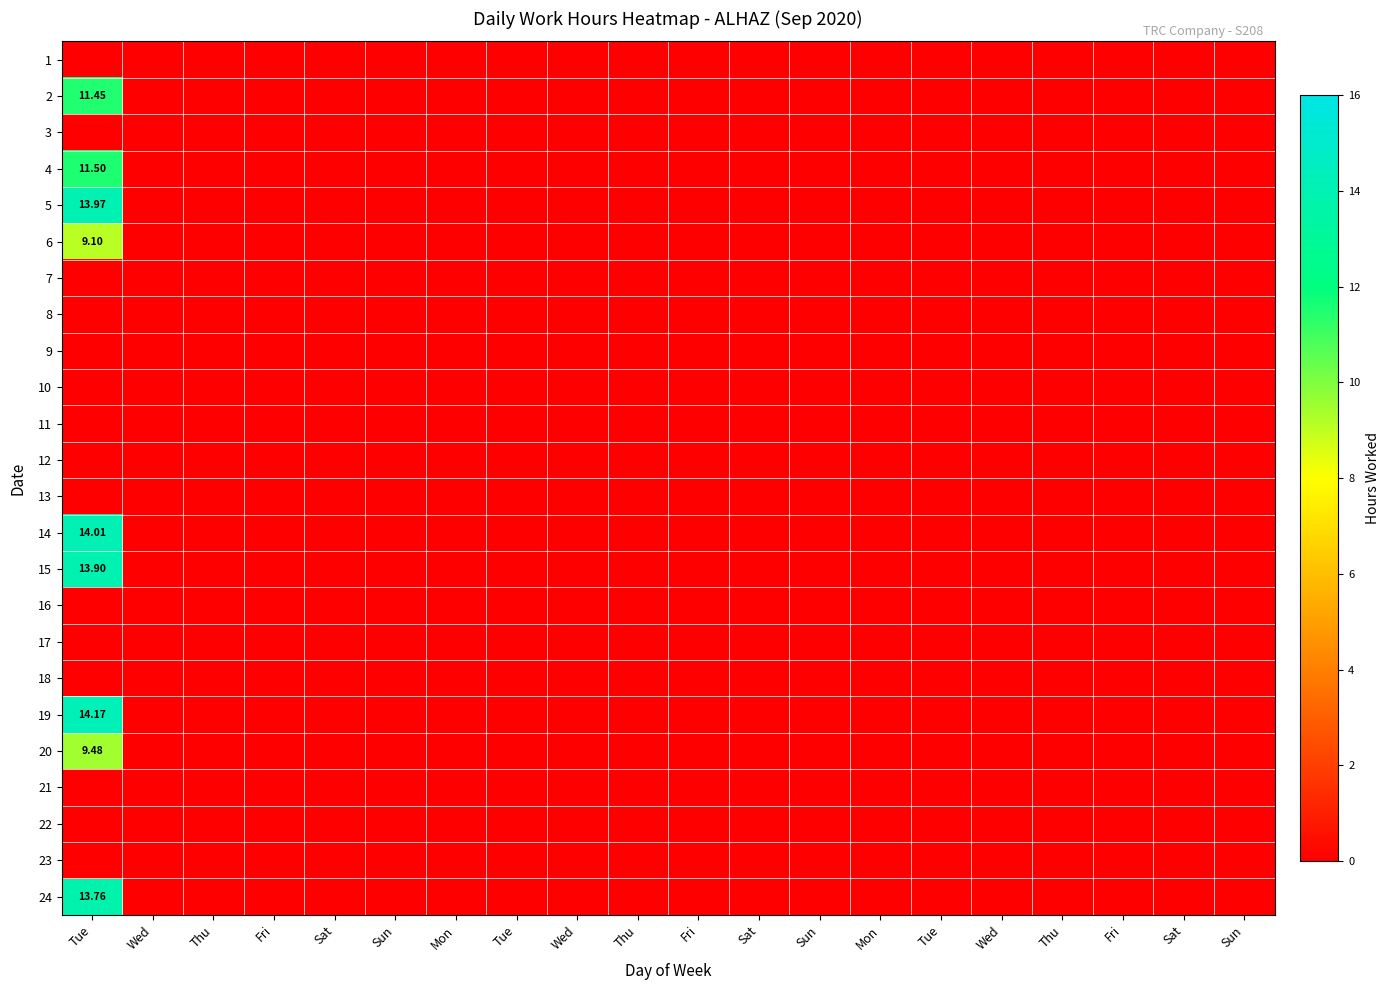

Is it true that 19 equals -6.2 at Mon?

False